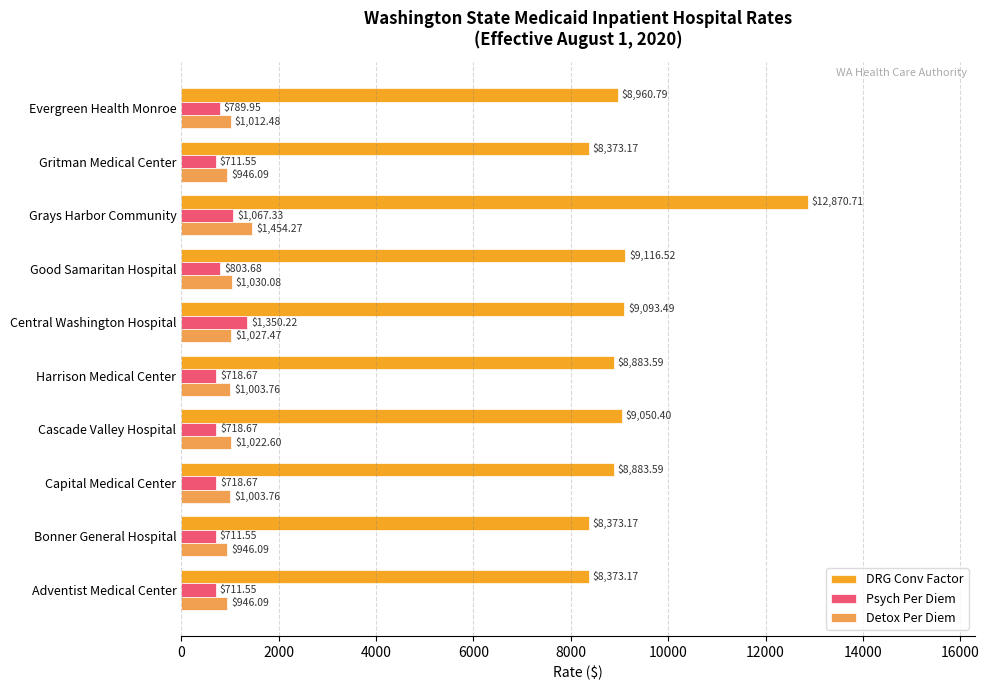

What is the sum of all Psych Per Diem values?

8301.8